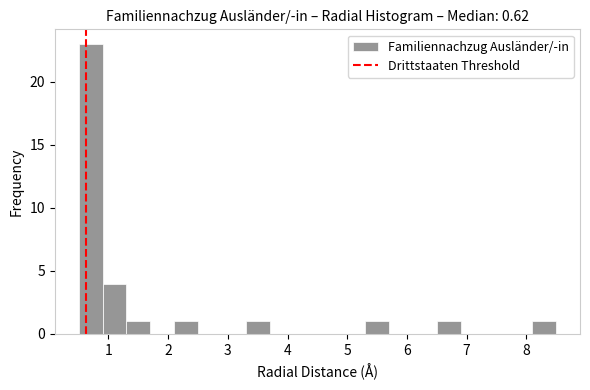

Reading left to right, list every bar in this chart as the range it spans on the x-axis followed by its height. The values are not printed on the chart, so give them approximately, as read against the axis.

0.5 to 0.9: 23
0.9 to 1.3: 4
1.3 to 1.7: 1
1.7 to 2.1: 0
2.1 to 2.5: 1
2.5 to 2.9: 0
2.9 to 3.3: 0
3.3 to 3.7: 1
3.7 to 4.1: 0
4.1 to 4.5: 0
4.5 to 4.9: 0
4.9 to 5.3: 0
5.3 to 5.7: 1
5.7 to 6.1: 0
6.1 to 6.5: 0
6.5 to 6.9: 1
6.9 to 7.3: 0
7.3 to 7.7: 0
7.7 to 8.1: 0
8.1 to 8.5: 1